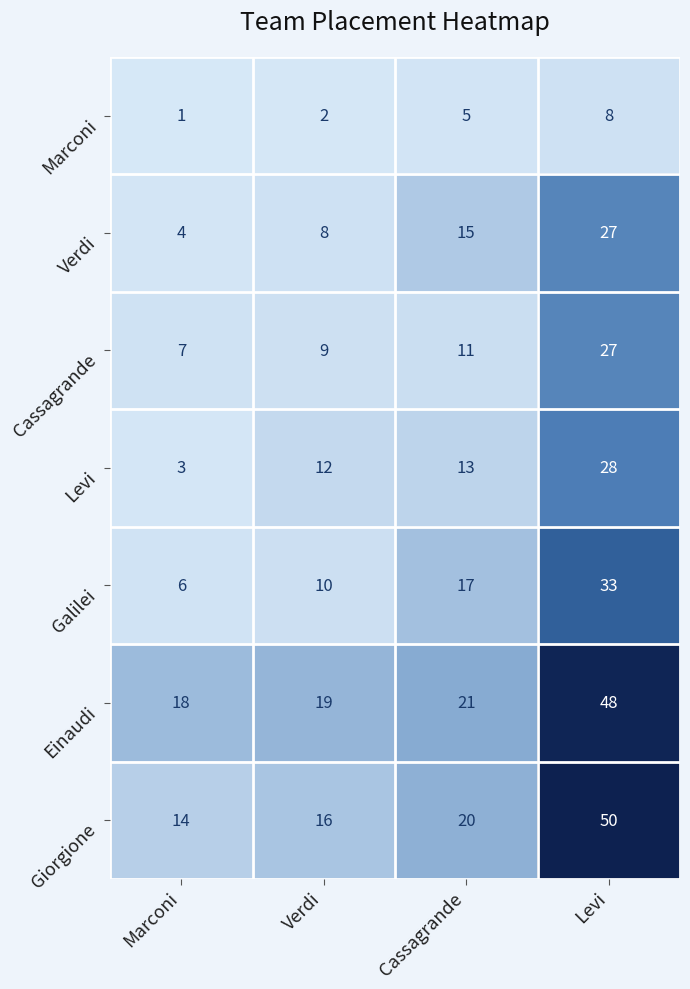

What is the difference between the Einaudi values at Verdi and Levi?

29